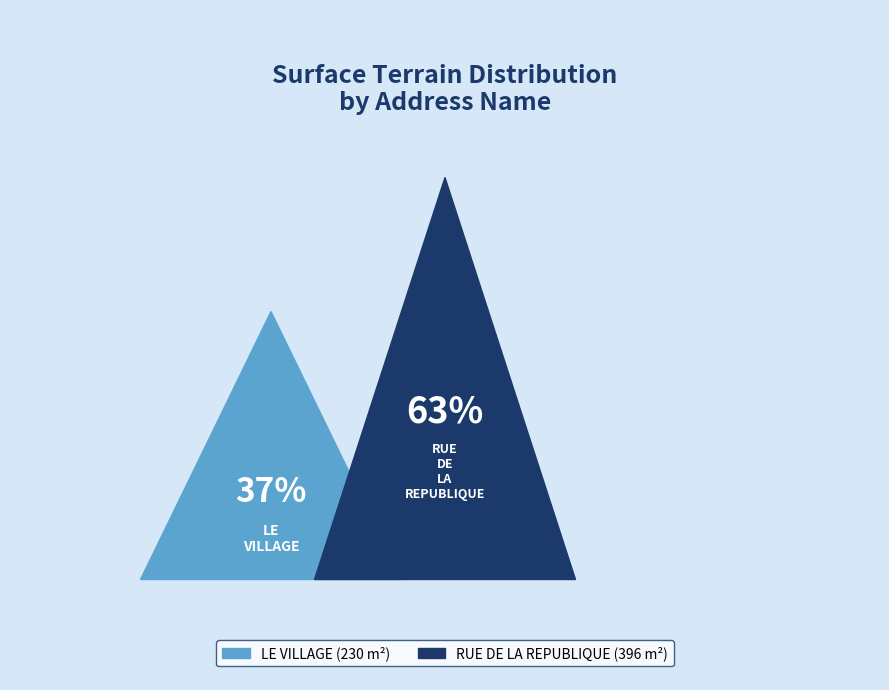

What is the total percentage of LE VILLAGE and RUE DE LA REPUBLIQUE?

100.0%